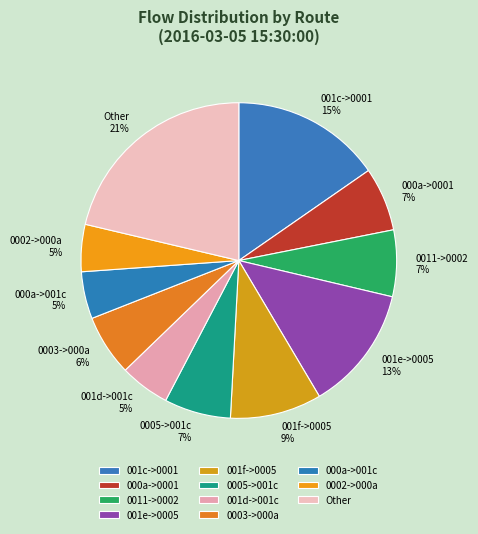

True or false: 0005->001c accounts for 7% of the total.

True